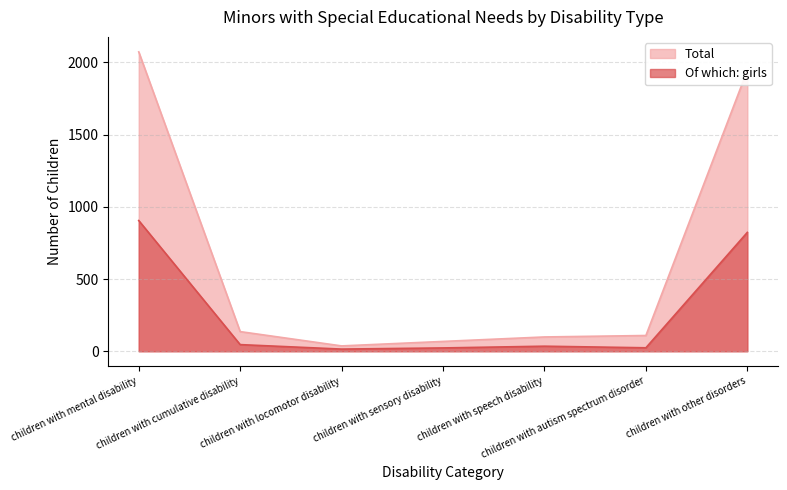

List the labels in order of Of which: girls value, smallest first.

children with locomotor disability, children with sensory disability, children with autism spectrum disorder, children with speech disability, children with cumulative disability, children with other disorders, children with mental disability